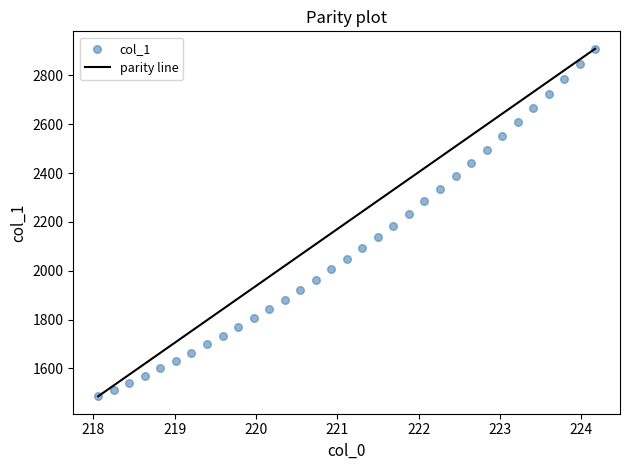

What is the range of X values (max minus min)?

6.1